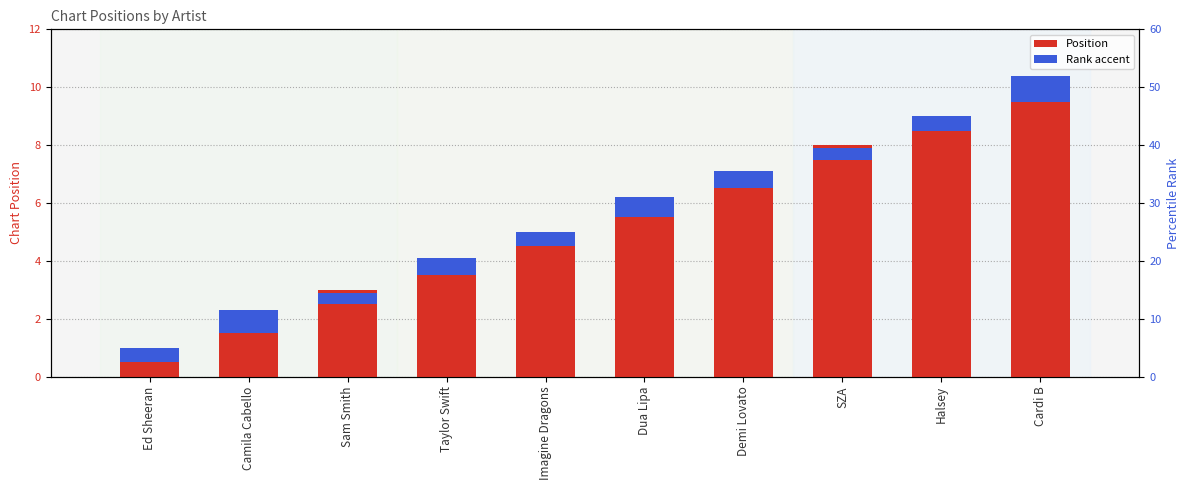

Which has a higher value, Halsey or Demi Lovato?

Halsey